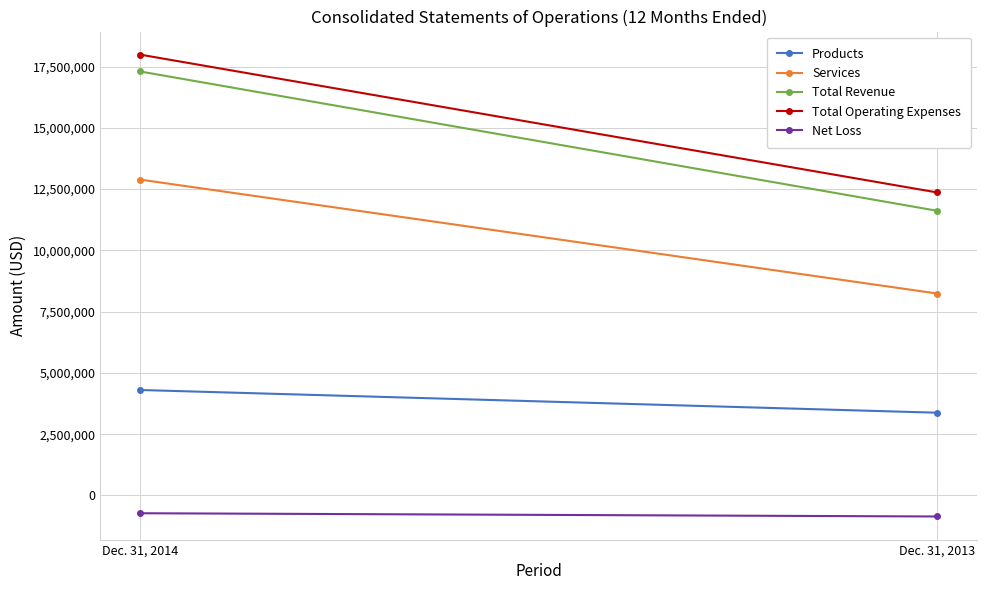

At Dec. 31, 2013, list the series in order from smallest to largest.

Net Loss, Products, Services, Total Revenue, Total Operating Expenses